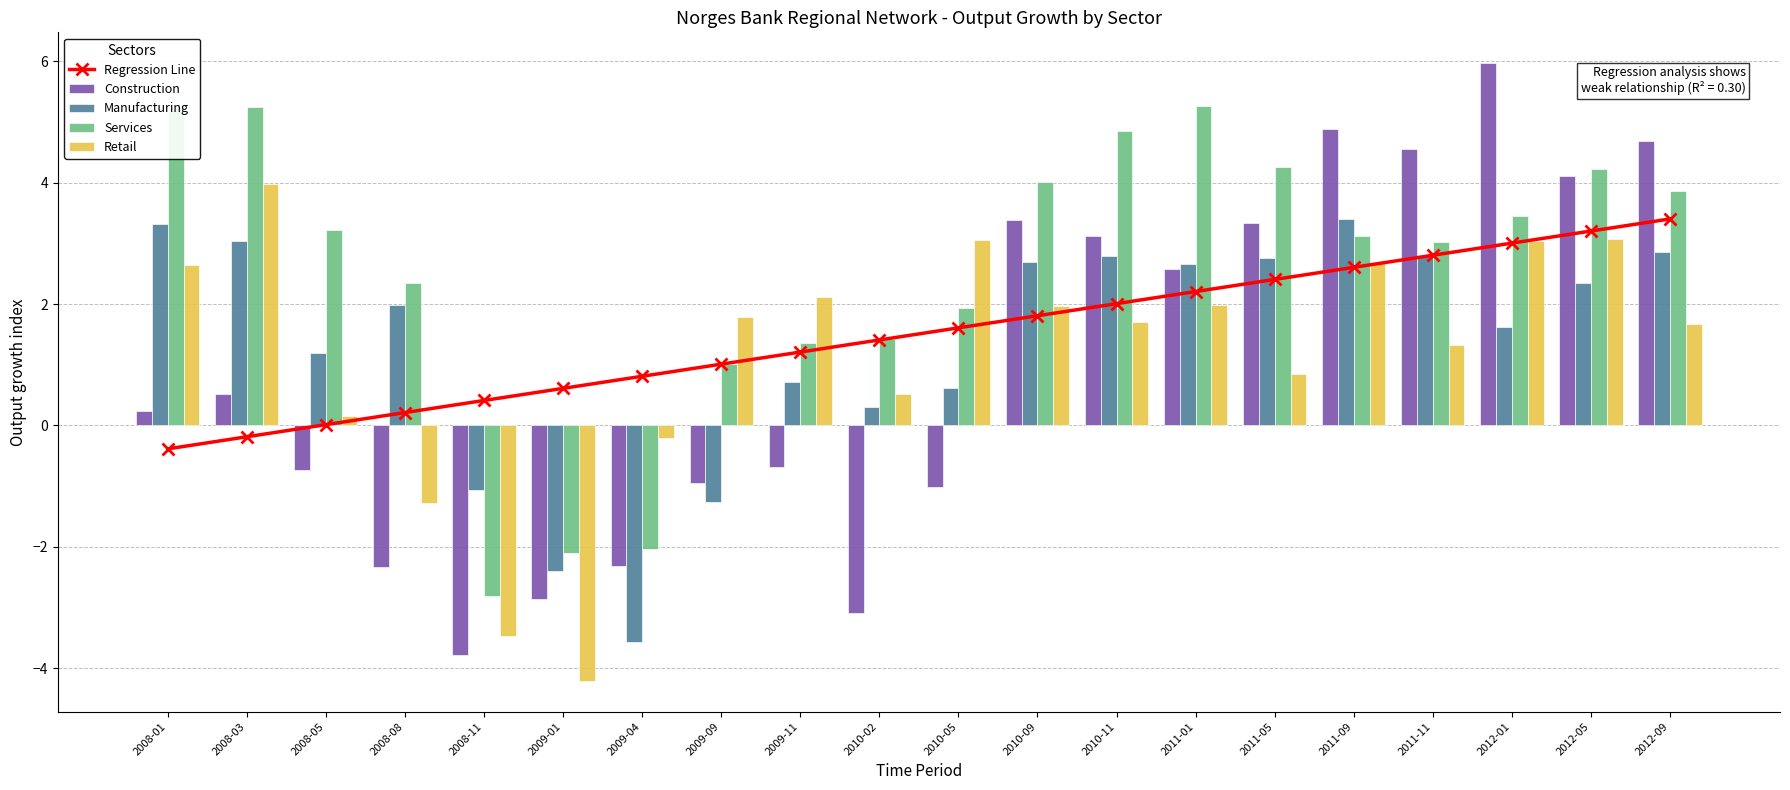

The value of Retail at 2012-09 is 1.7. True or false?

True